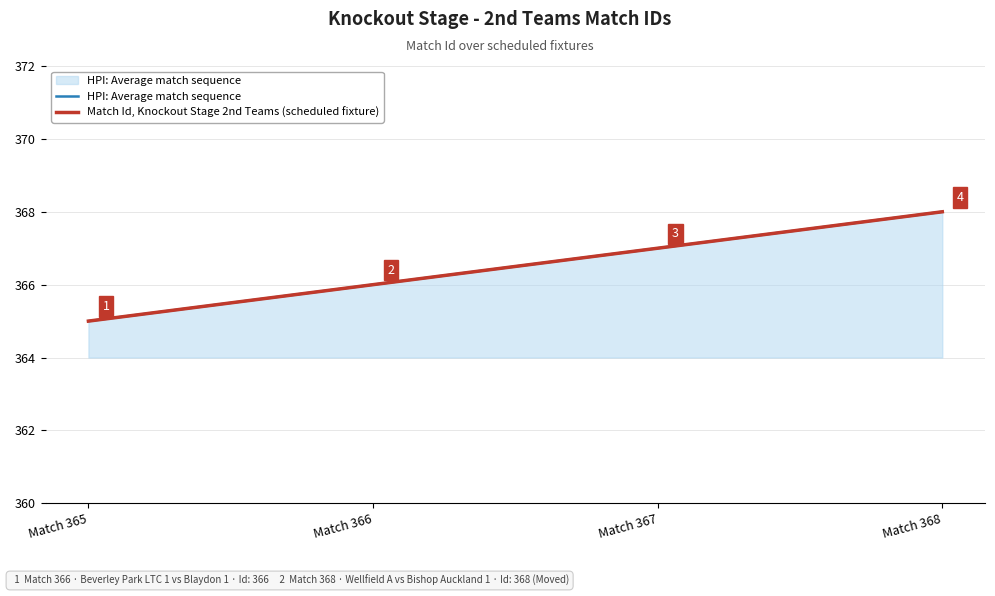

True or false: HPI: Average match sequence and Match Id, Knockout Stage 2nd Teams (scheduled fixture) intersect in this chart.

False